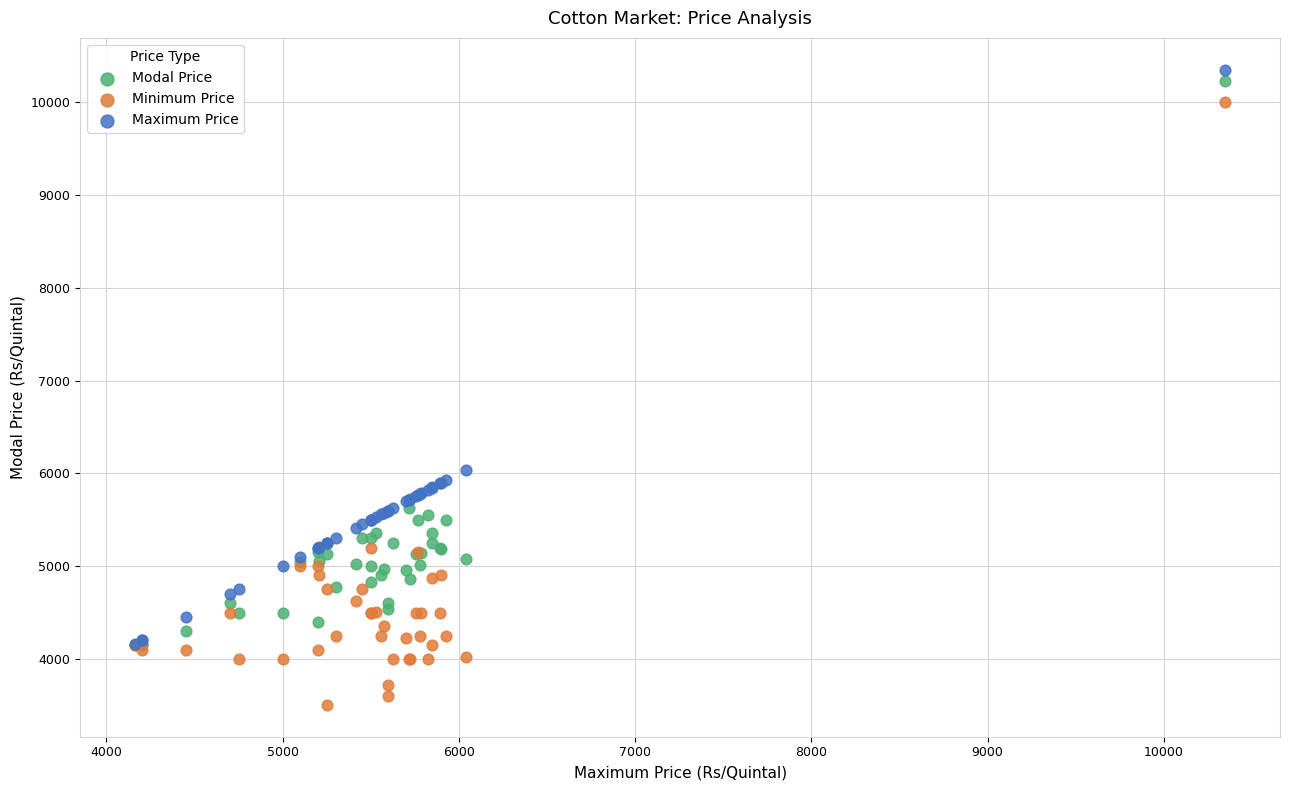

In the Modal Price series, what Y value is closest to 7191?

5625.0